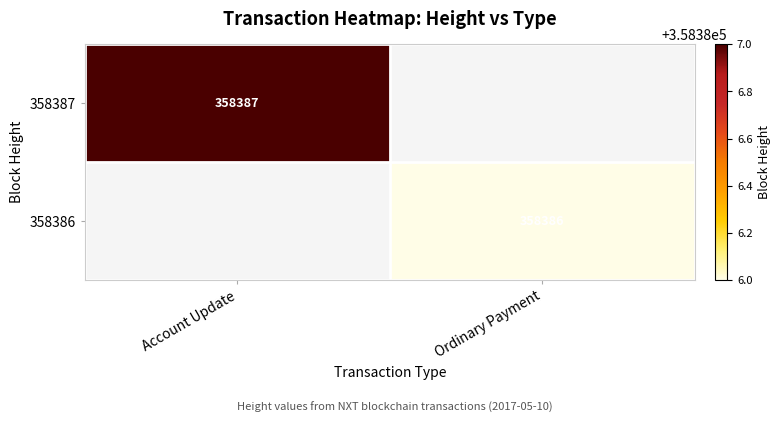

Is it true that 358386 equals 358386 at Ordinary Payment?

True